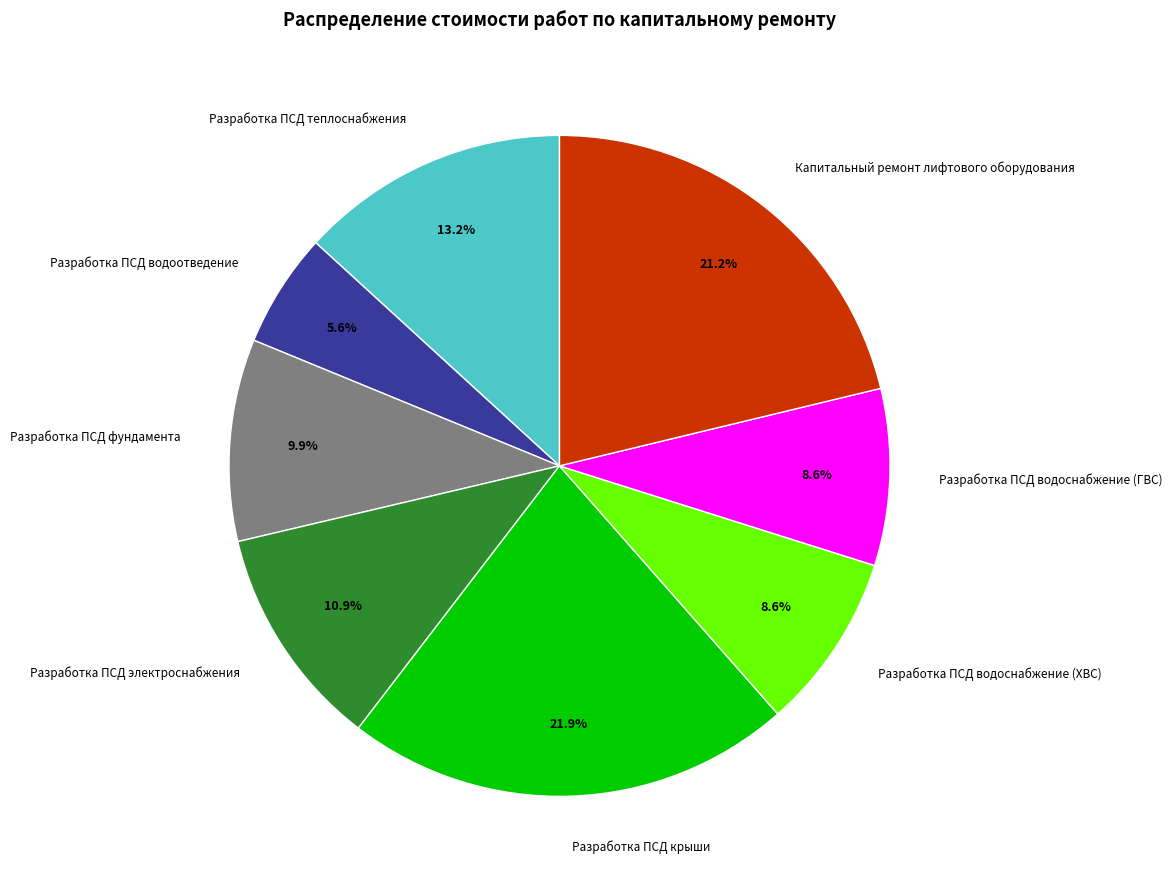

Do Разработка ПСД теплоснабжения and Разработка ПСД водоснабжение (ХВС) together represent more than half of the pie?

No